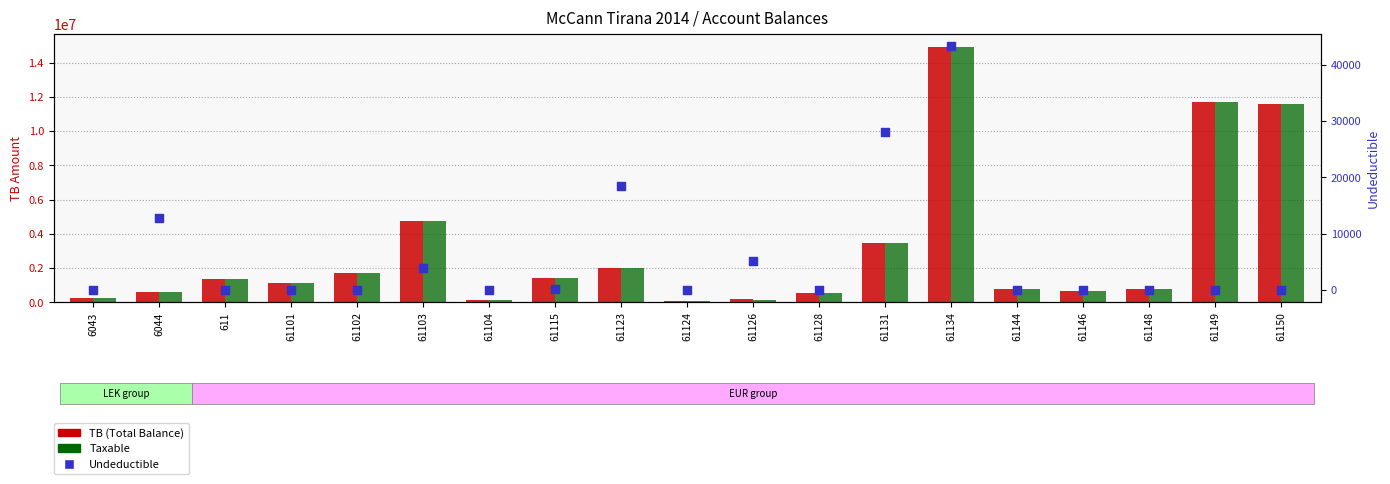

What are all the series names shown in the legend?

TB (Total Balance), Taxable, Undeductible